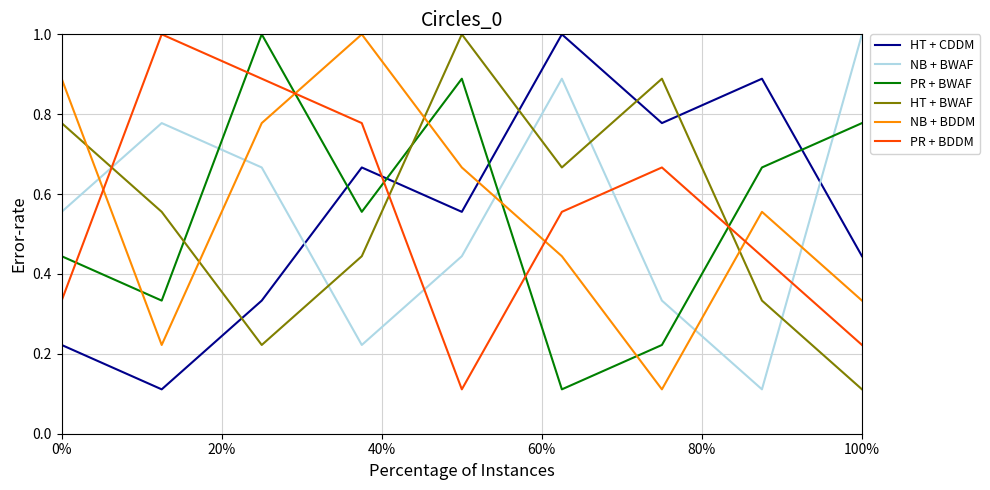

What is the maximum value for HT + CDDM?

1.0